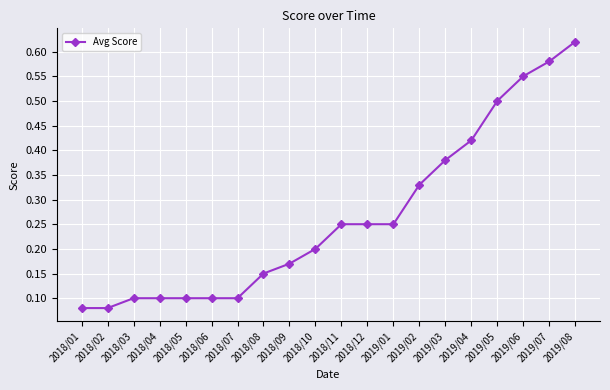

What is the label of the 5th point from the left?

2018/05